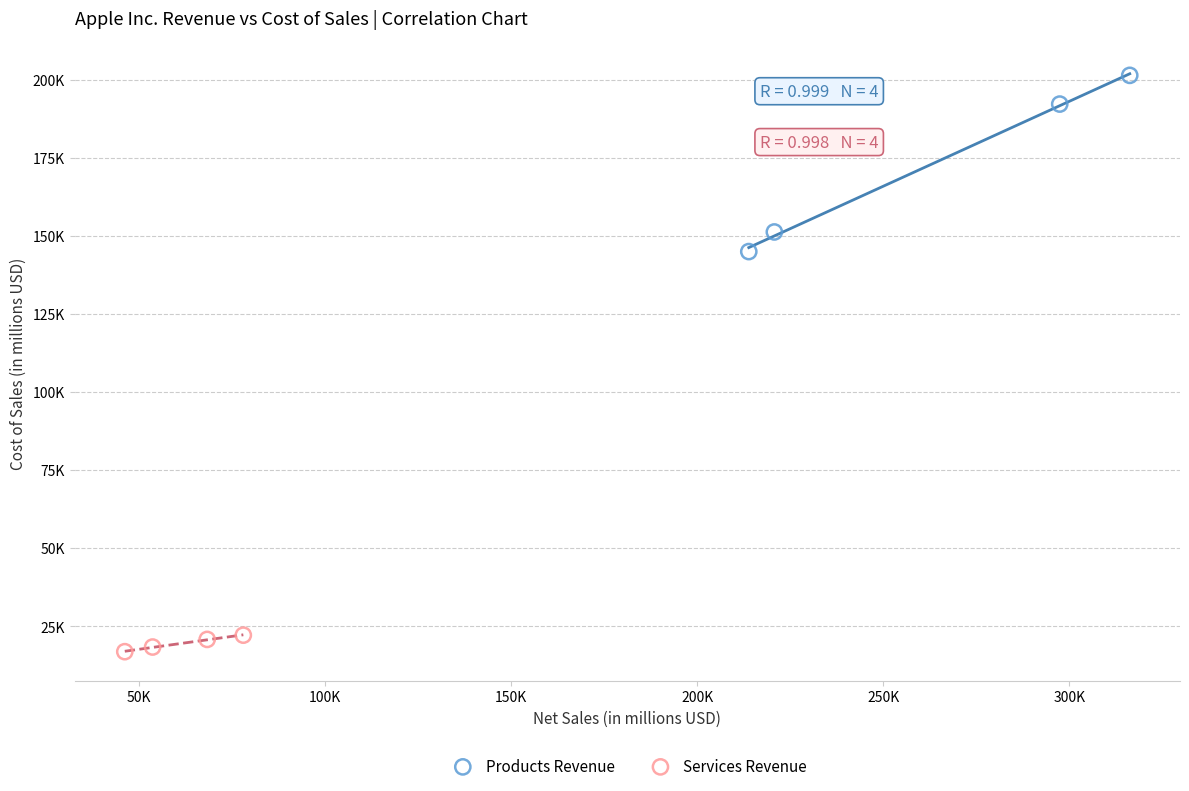

What are all the series names shown in the legend?

Products Revenue, Services Revenue